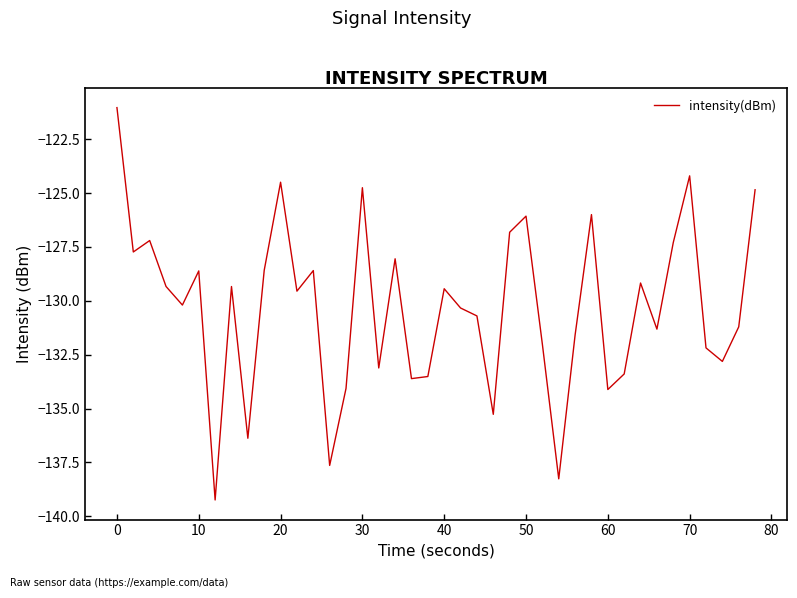

How many lines are shown in the chart?

1